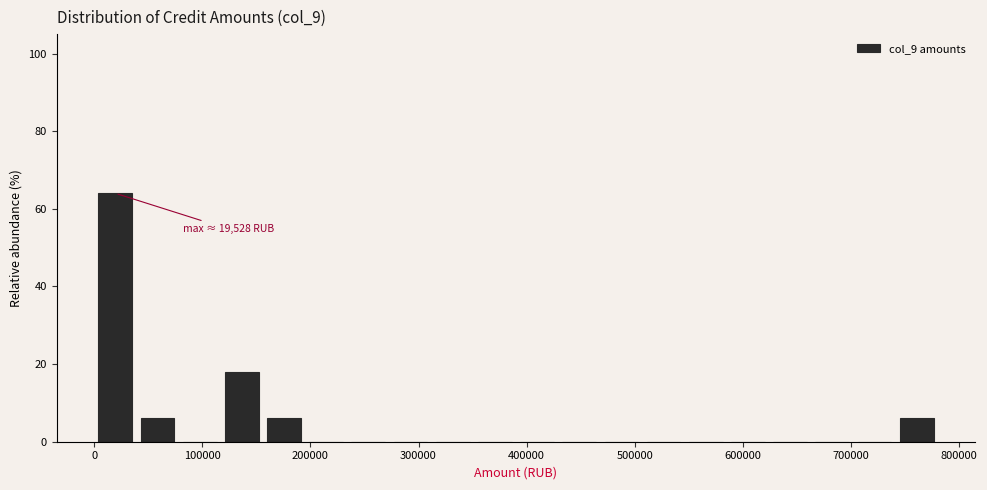

Read against the x-axis, roughly where is the centre of the tallest bar?

20000